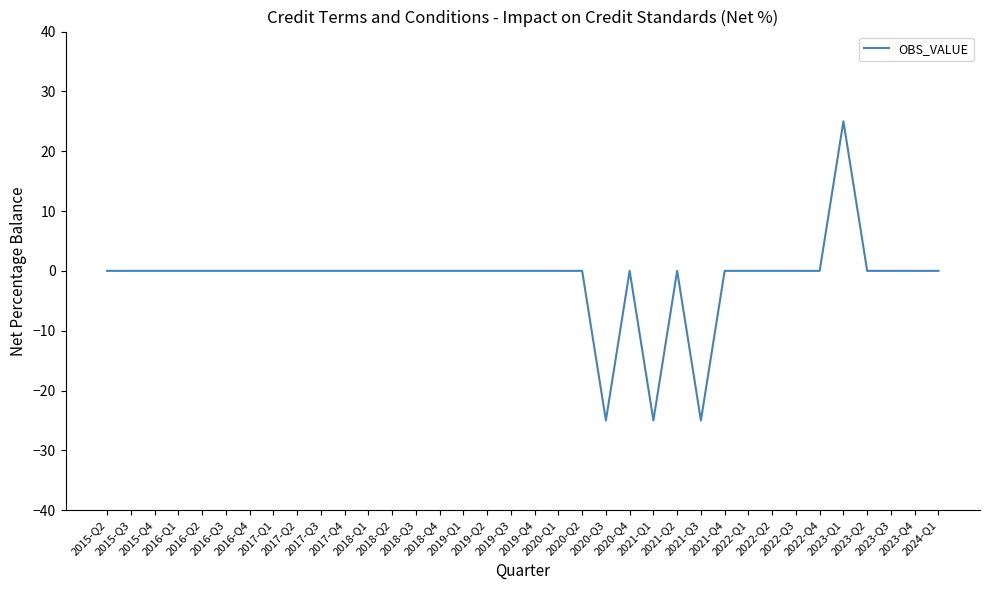

The chart shows a value of 0 at 2015-Q4. True or false?

True